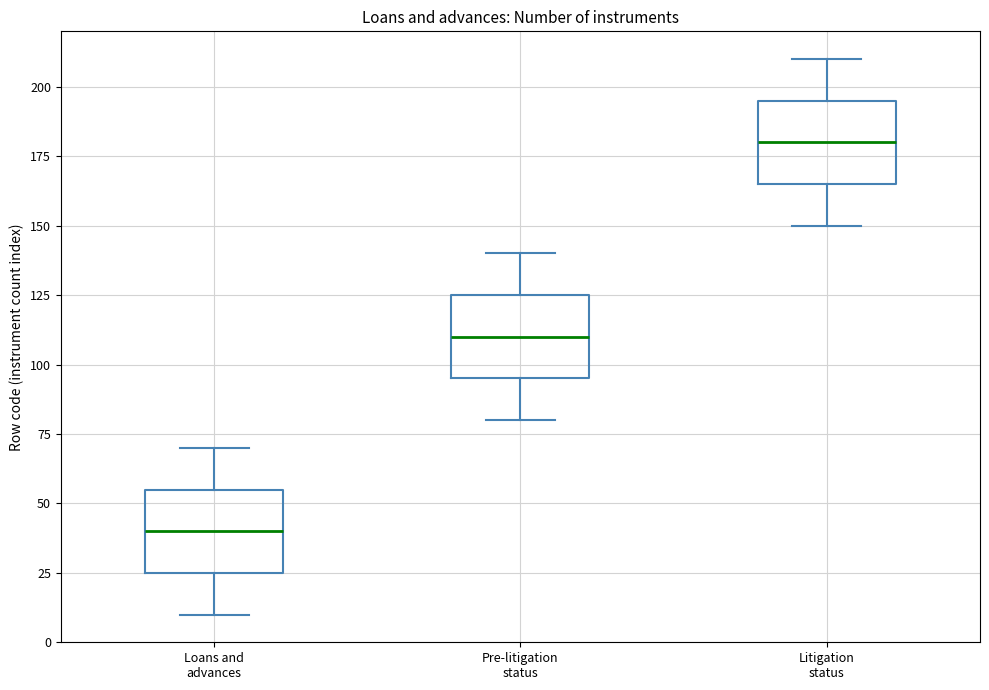

Reading left to right, transcribe this box plot: for each box, give where its median line is, the range the box spans, and where its two whiskers end, as read against the y-axis. The values are not printed on the chart, so give them approximately, as read against the axis.

Loans and advances: median 40, box 25 to 55, whiskers 10 to 70
Pre-litigation status: median 110, box 95 to 125, whiskers 80 to 140
Litigation status: median 180, box 165 to 195, whiskers 150 to 210